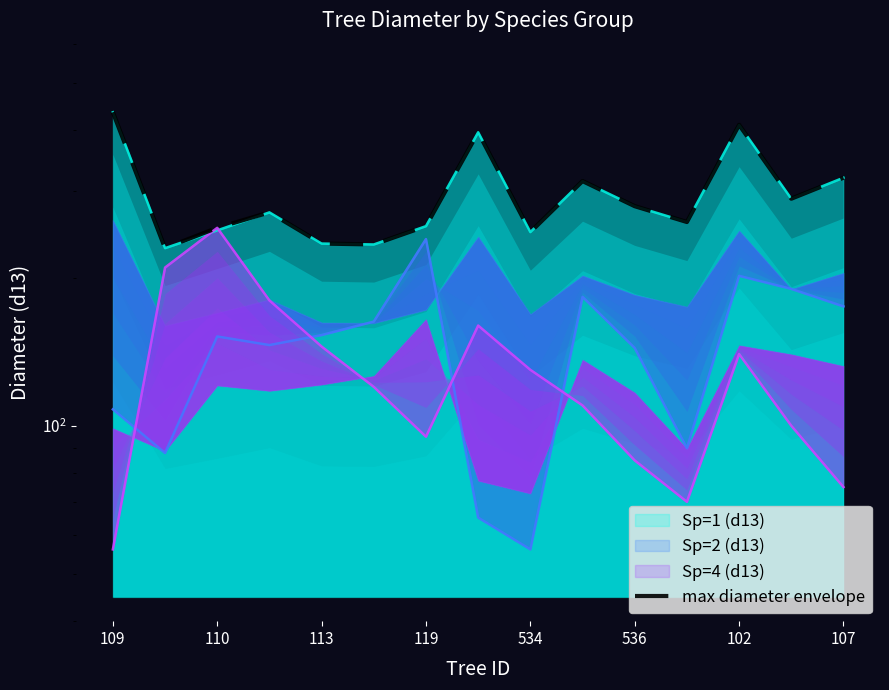

Reading left to right, list all the values displayed in this chart.

435	230	253	272	235	234	255	396	248	315	280	260	410	290	320